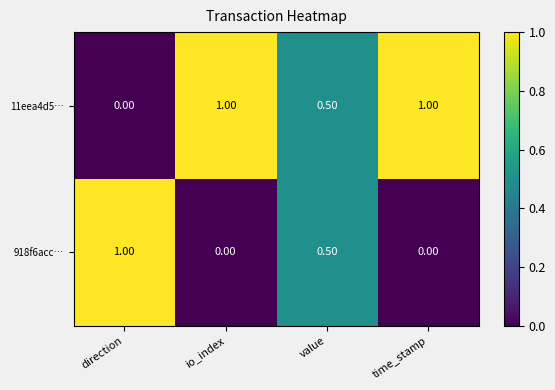

Rank the series at time_stamp from lowest to highest value.

918f6acc…, 11eea4d5…